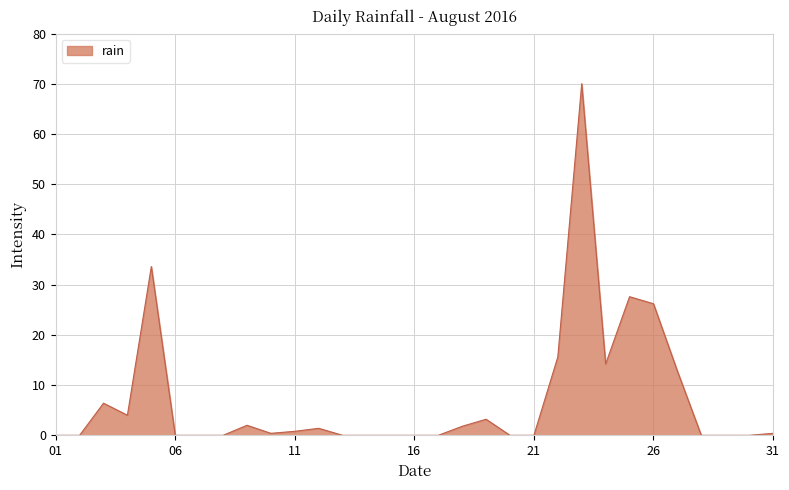

What is the value of the 25th point from the left?

27.6